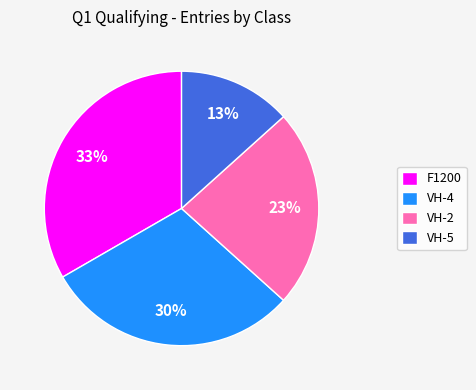

Is the sum of VH-2 and F1200 greater than half?

Yes